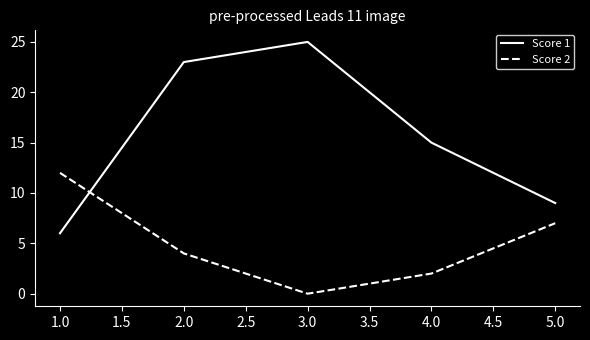

Is it true that Score 1 equals 20 at 4.0?

False